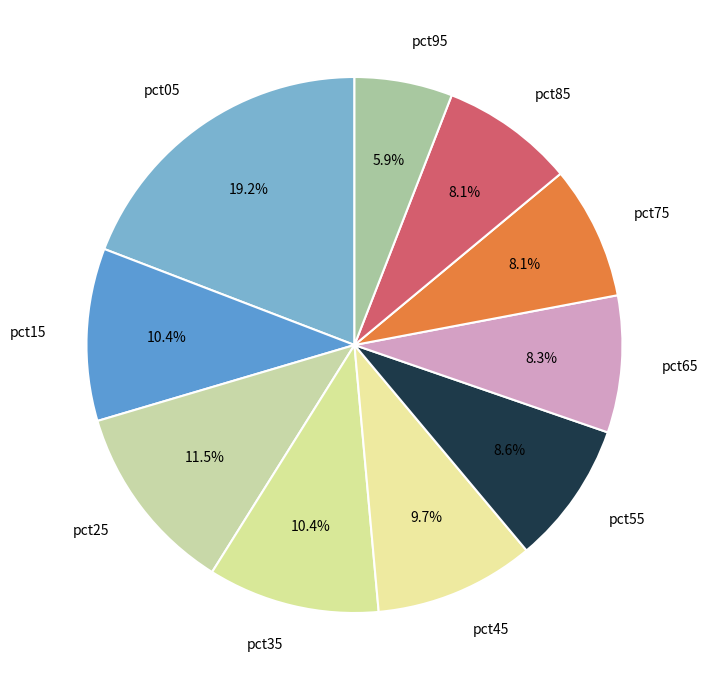

Approximately how many times larger is the value at pct75 compared to pct35?

0.8